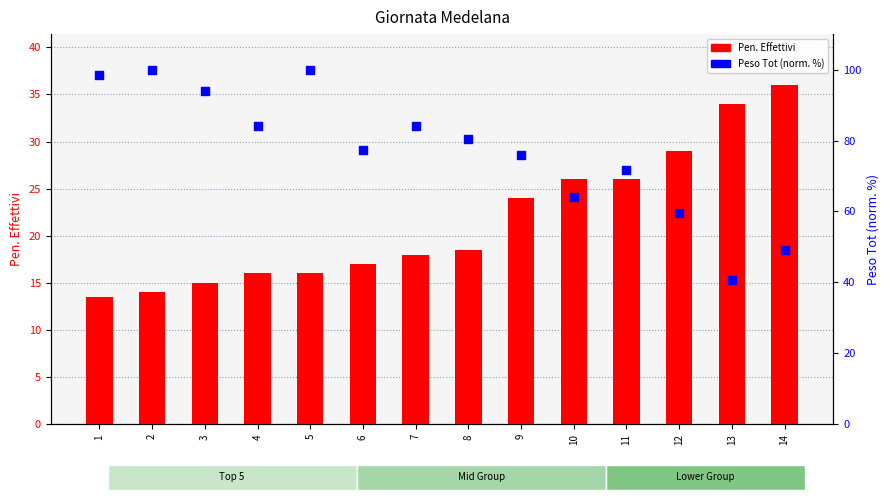

Which series reaches the minimum Y coordinate?

Pen. Effettivi